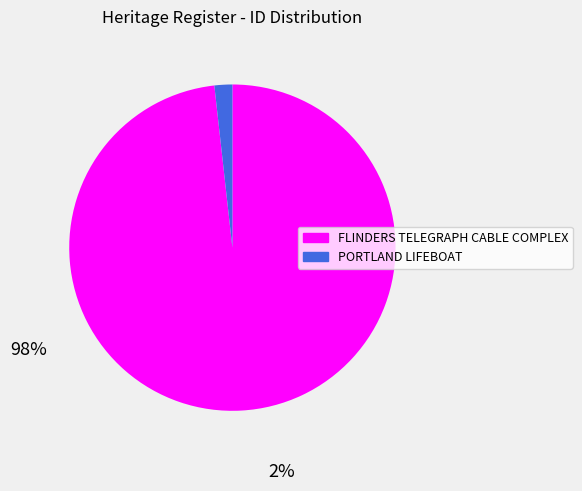

The FLINDERS TELEGRAPH CABLE COMPLEX slice represents 98% of the pie. True or false?

True